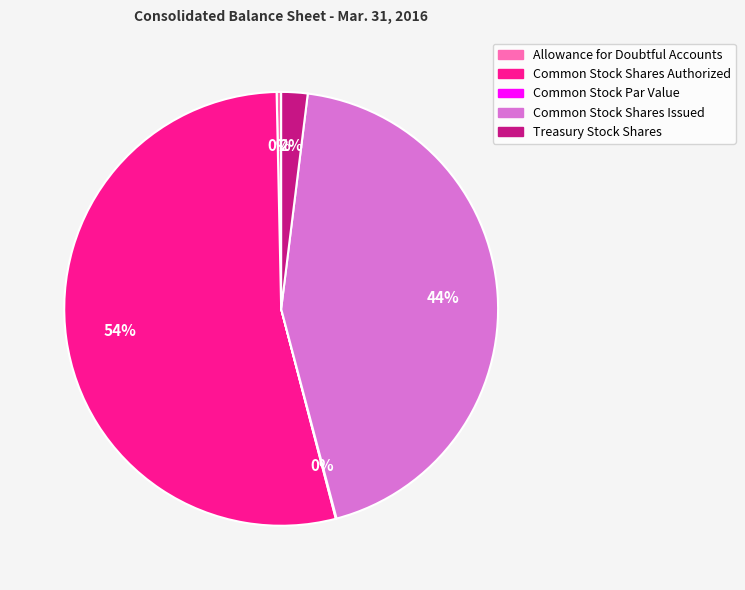

The Allowance for Doubtful Accounts slice represents 0% of the pie. True or false?

True